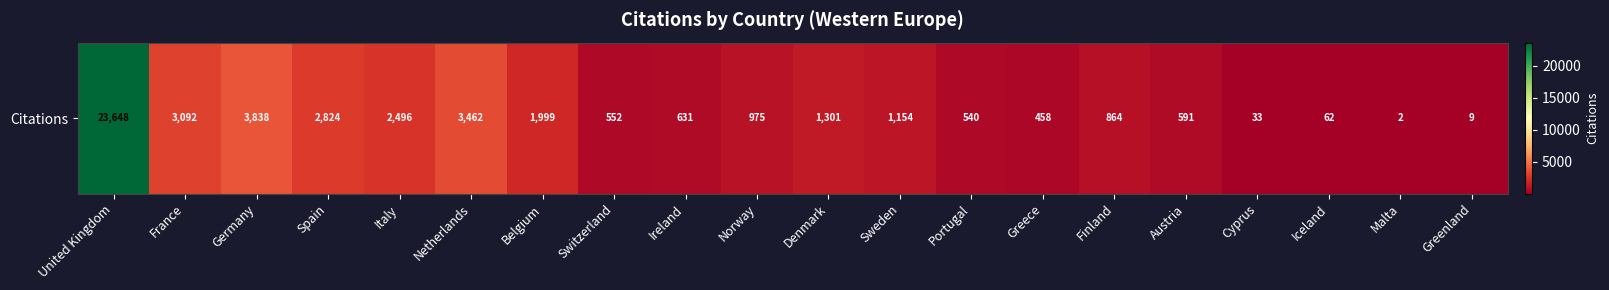

What is the ratio of the value at Portugal to the value at Denmark?

0.4